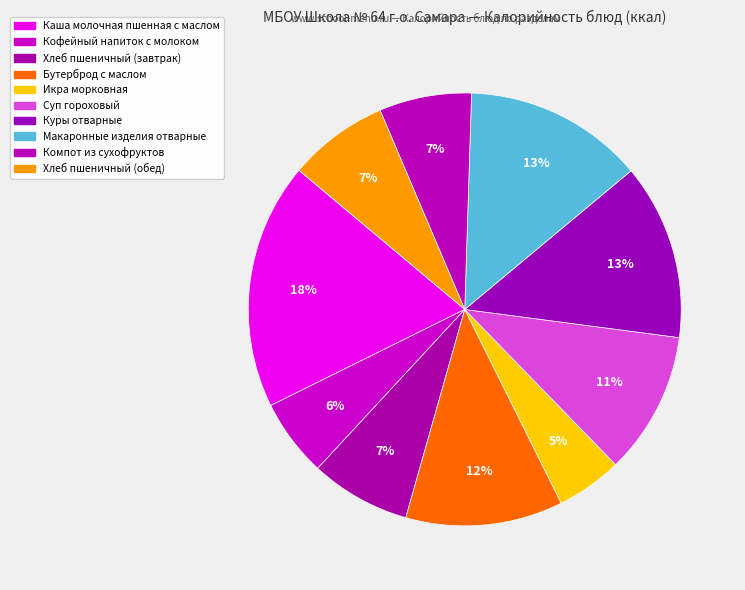

Count the number of slices in the pie.

10